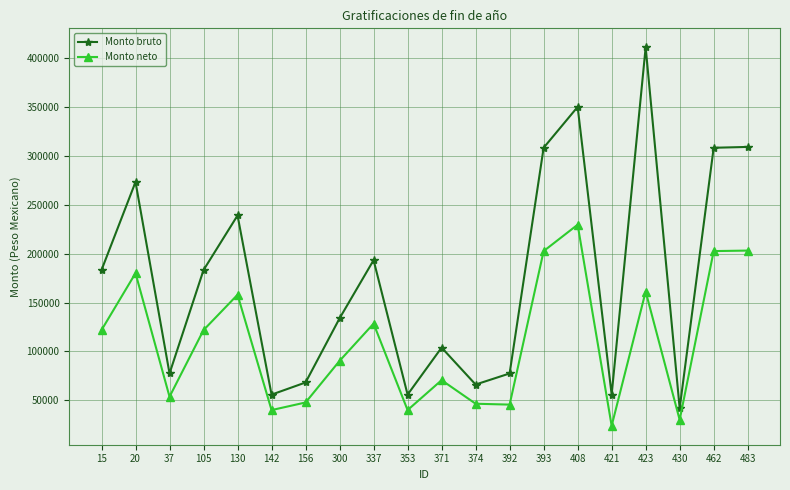

Rank the series at 483 from lowest to highest value.

Monto neto, Monto bruto